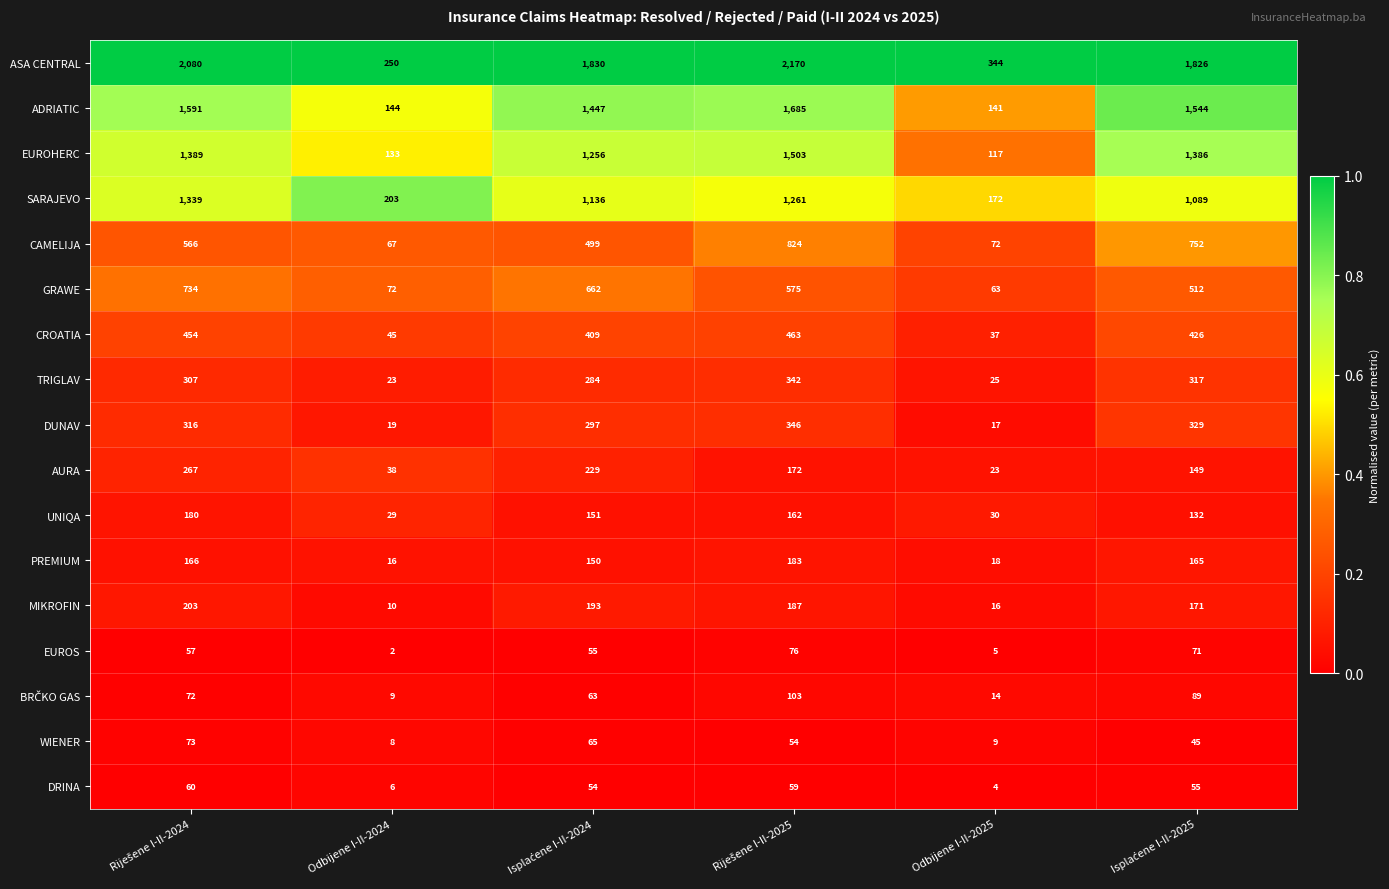

Which series has the widest spread of values?

ASA CENTRAL